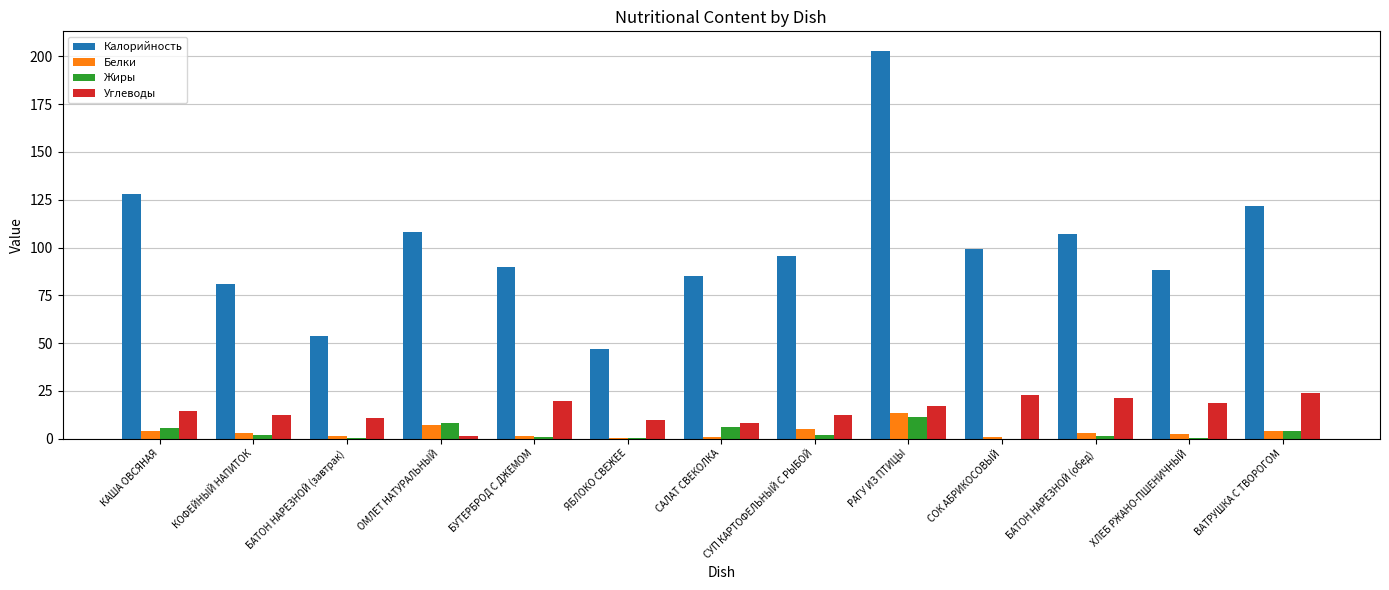

What is the total value across all series at КОФЕЙНЫЙ НАПИТОК?

97.8